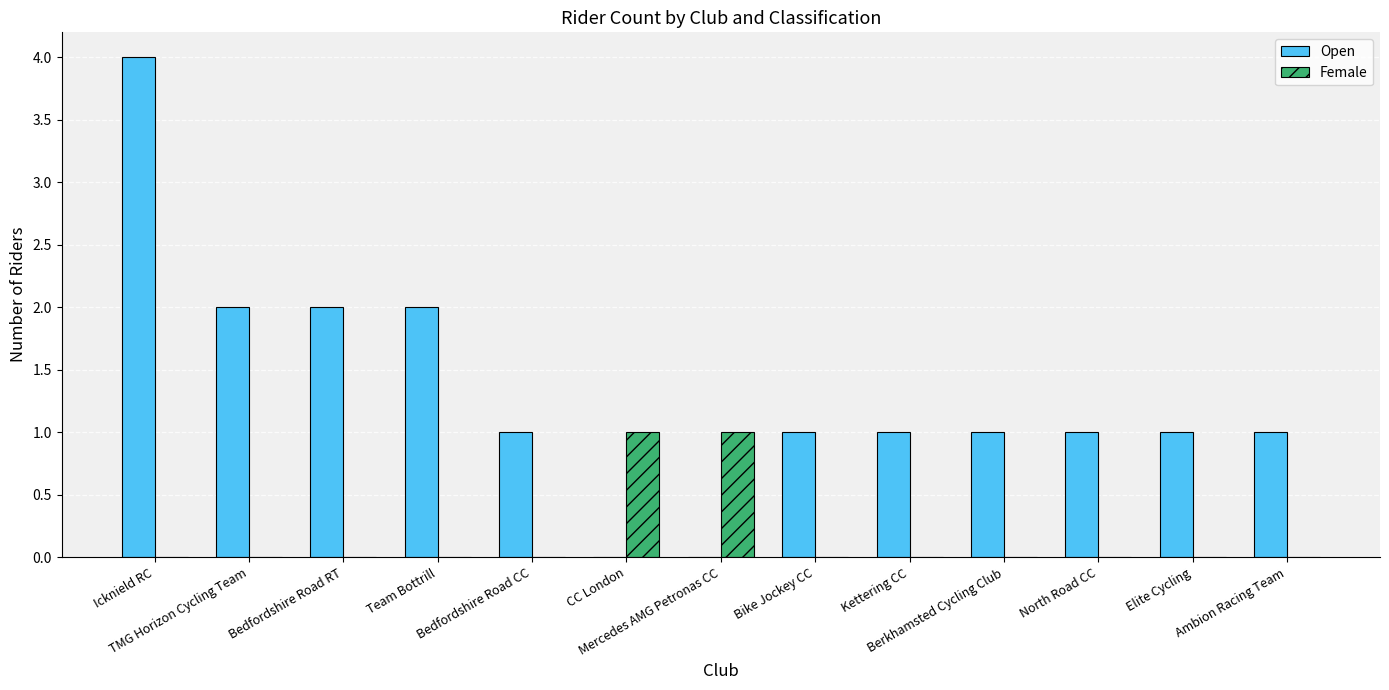

How many distinct data groups are displayed?

2